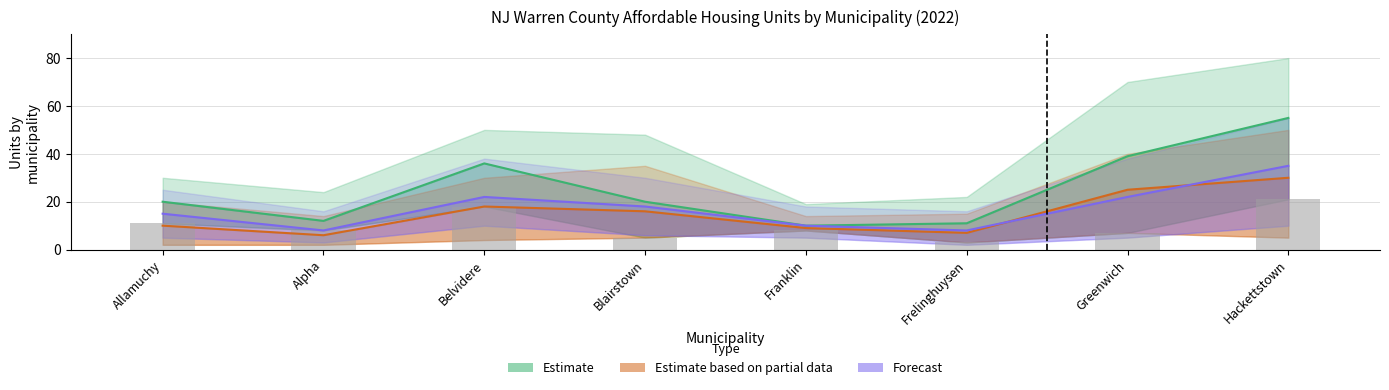

Rank the series by their average value, from lowest to highest.

Estimate based on partial data, Forecast, Estimate